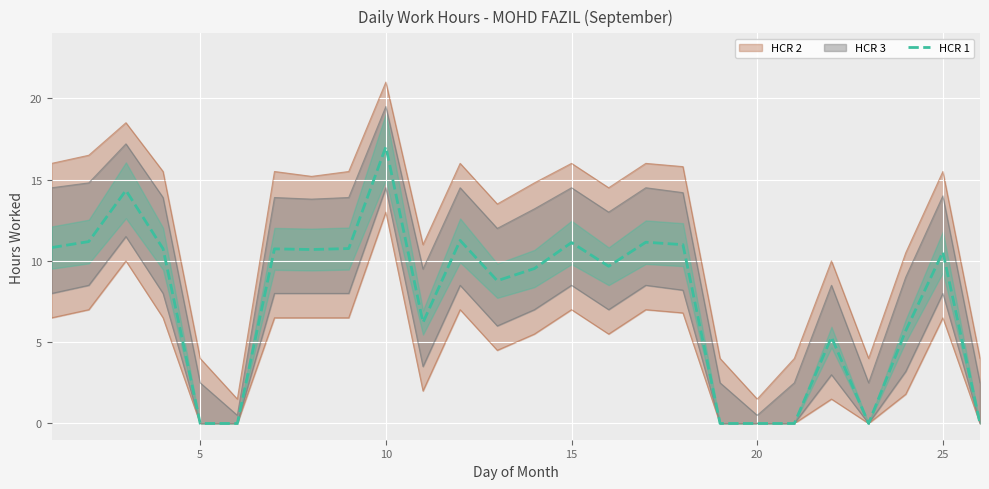

Reading left to right, transcribe all the data shown in this chart.

10.8	11.2	14.3	10.8	0.0	0.0	10.7	10.7	10.8	17.0	6.2	11.3	8.8	9.5	11.1	9.7	11.2	11.0	0.0	0.0	0.0	5.3	0.0	5.7	10.6	0.0